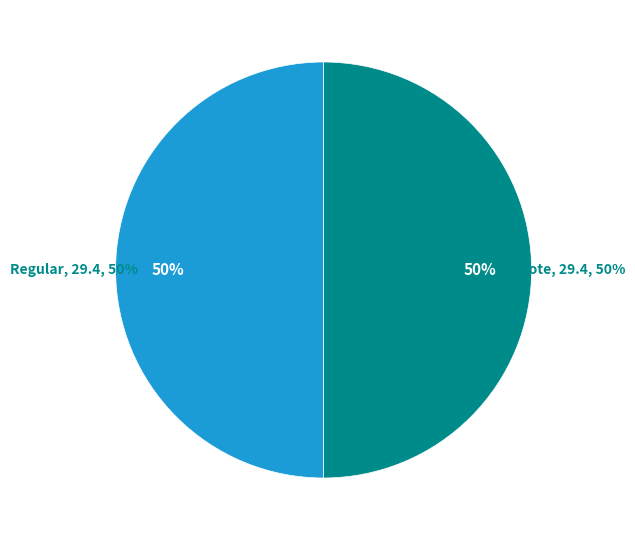

Count the number of slices in the pie.

2